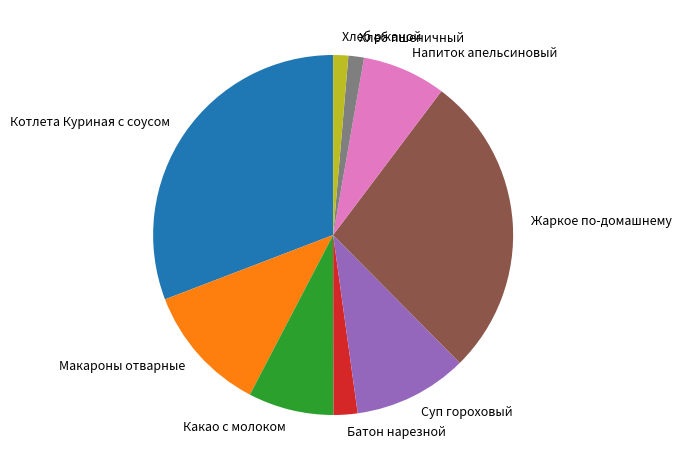

Which has a higher value, Суп гороховый or Батон нарезной?

Суп гороховый